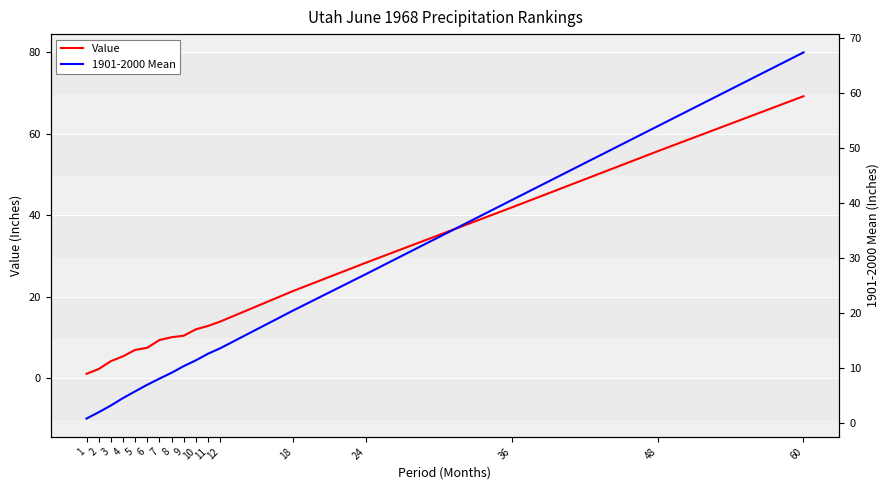

True or false: Value and 1901-2000 Mean cross at least once.

False